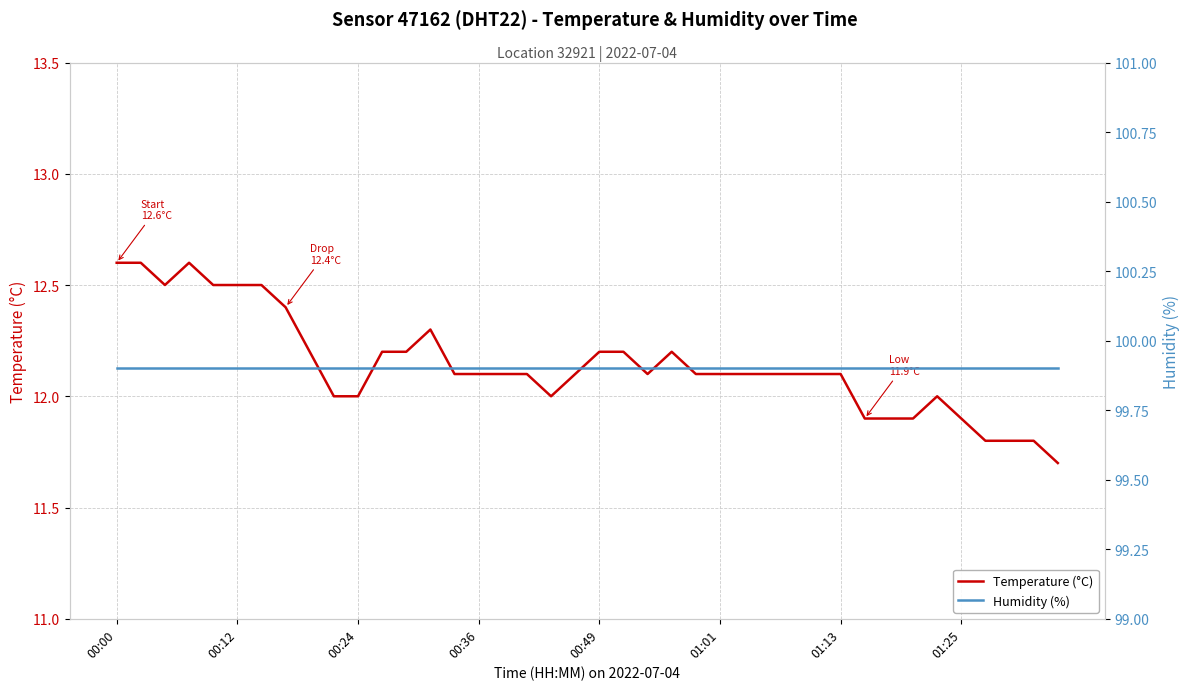

What is the lowest value of the Temperature (°C) series?

11.7